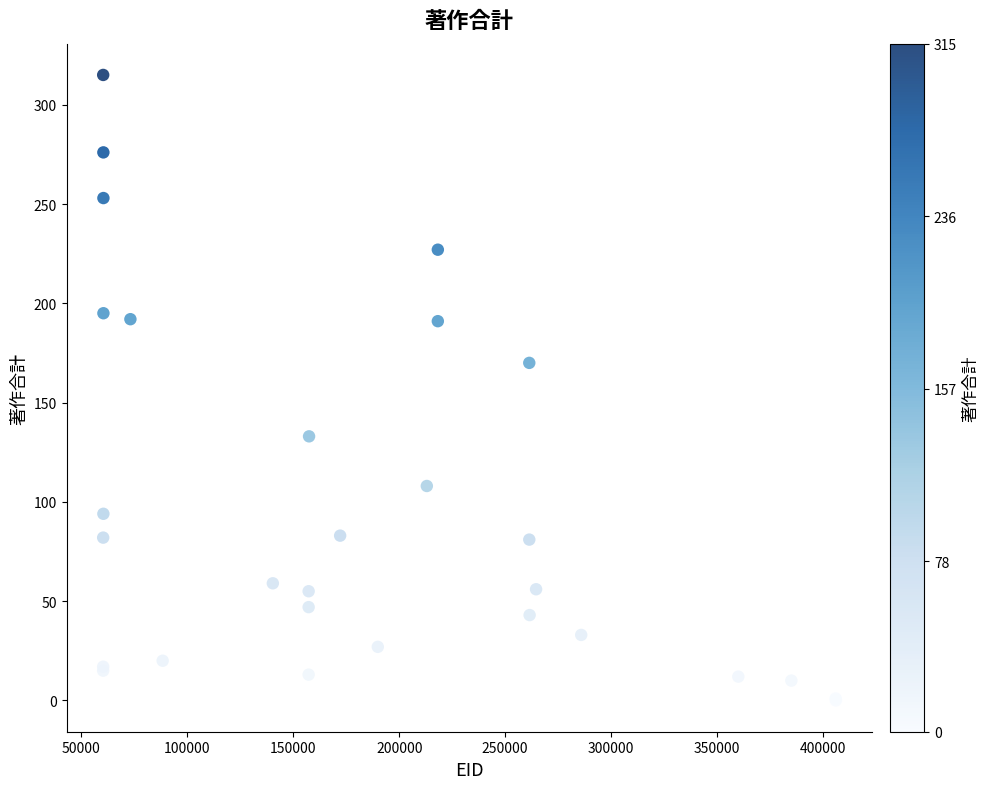

What Y value in the scatter plot is closest to 157?

170